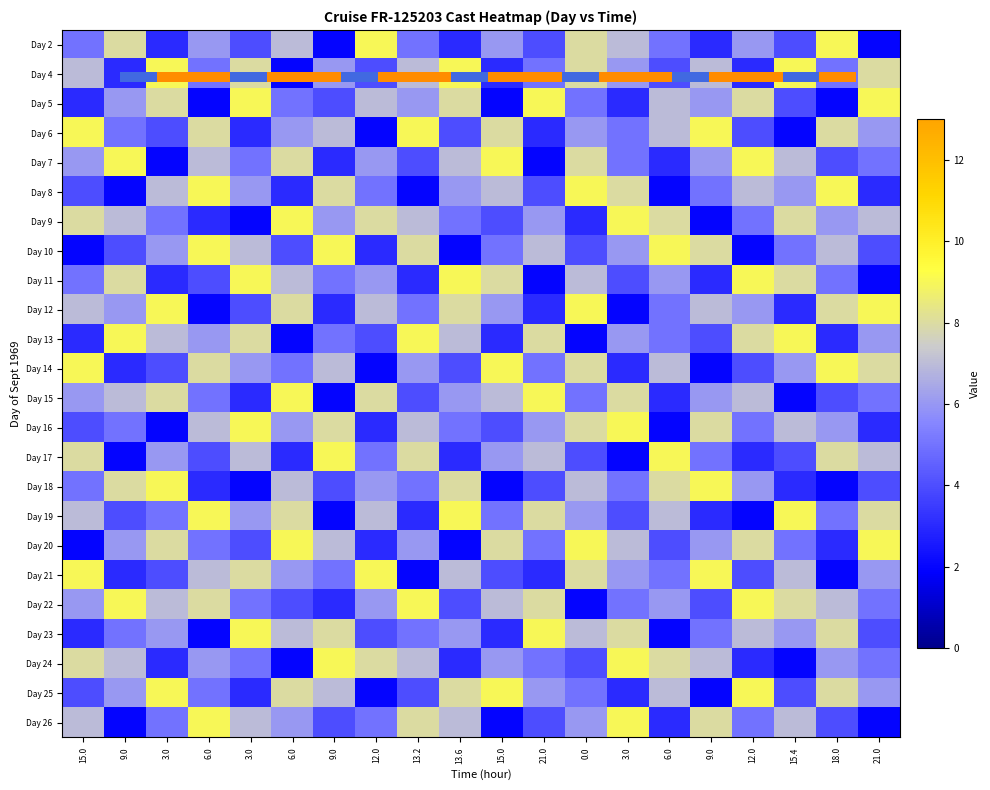

The value of Day 19 at 15.0 is 2. True or false?

False